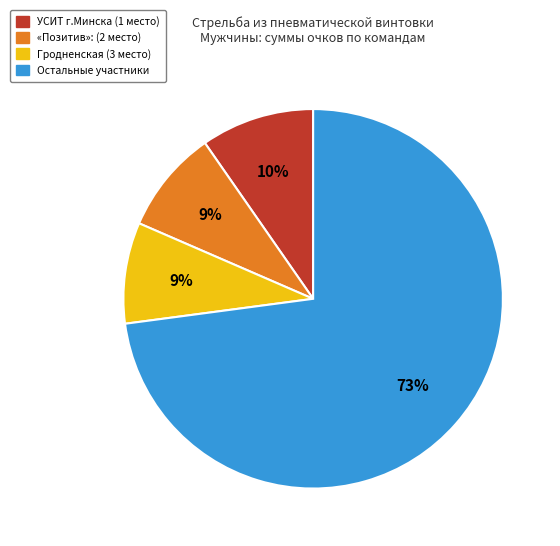

To the nearest percent, what is the average slice percentage?

25%